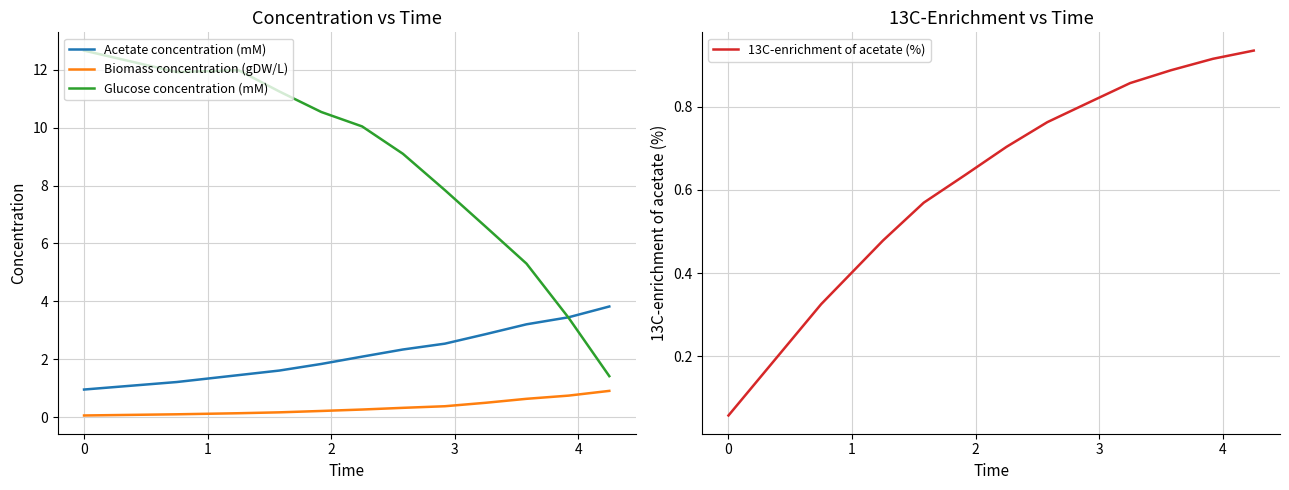

How many lines are shown in the chart?

4